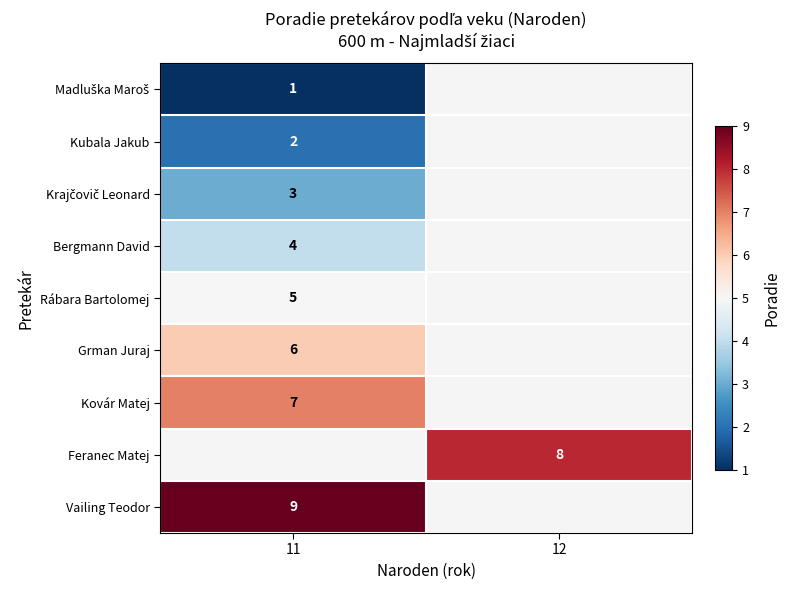

Is it true that Rábara Bartolomej equals 1.3 at 11?

False